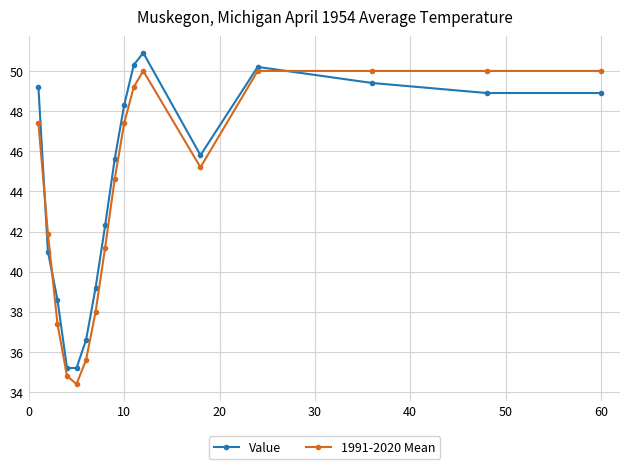

At how many categories does at least one series exceed 43?

10